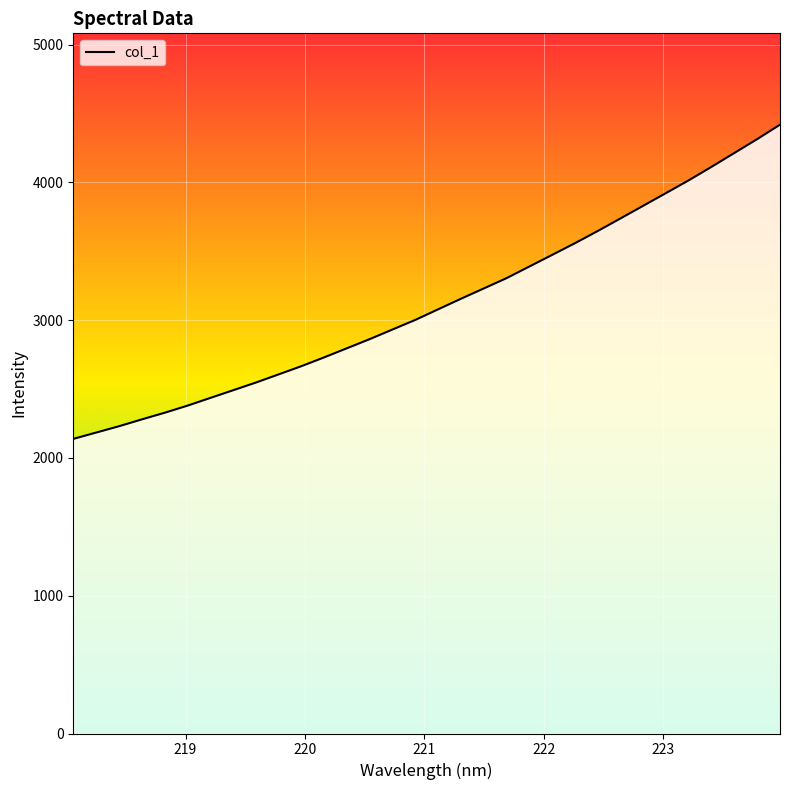

What is the label of the 28th point from the left?

223.2172